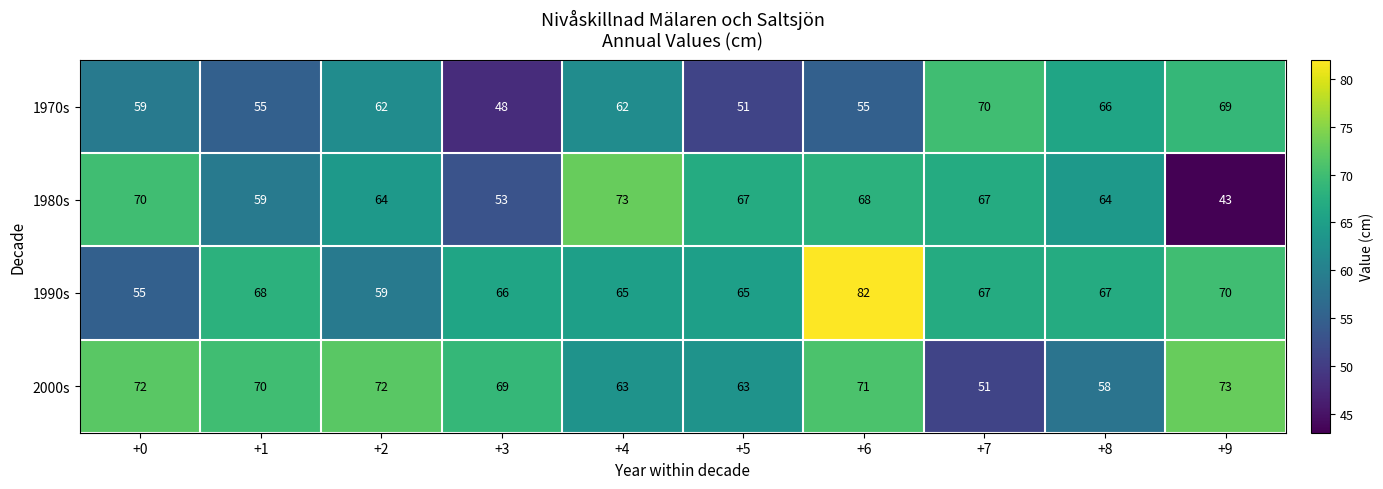

What is the sum of the 1980s values at +9 and +7?

110